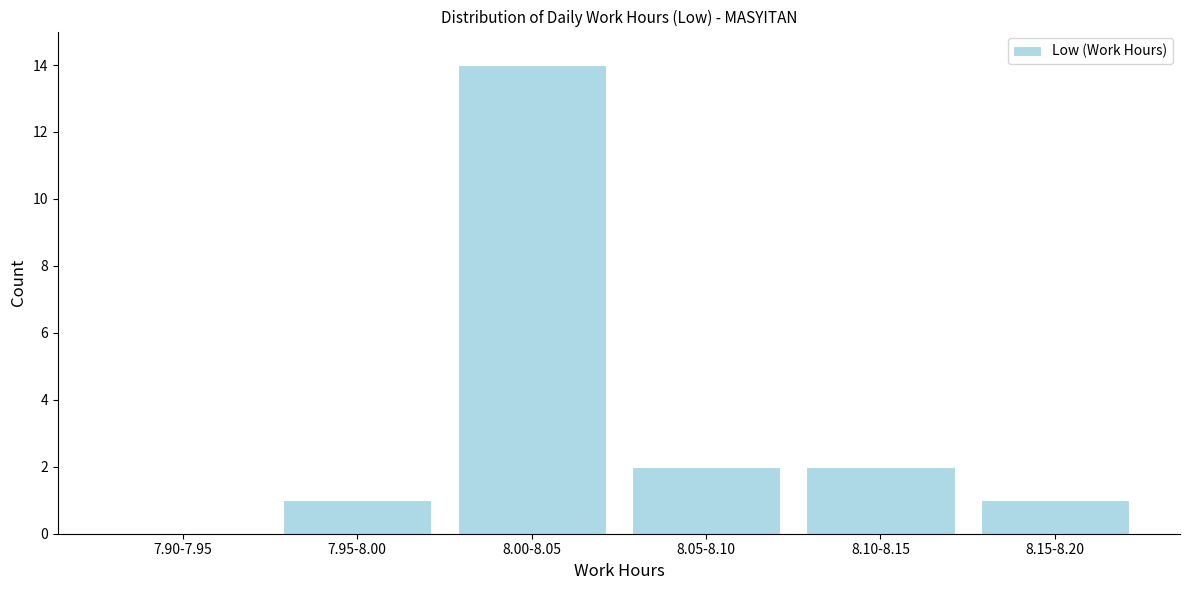

Reading right to left, transcribe all the data shown in this chart.

8.15-8.20=1	8.10-8.15=2	8.05-8.10=2	8.00-8.05=14	7.95-8.00=1	7.90-7.95=0